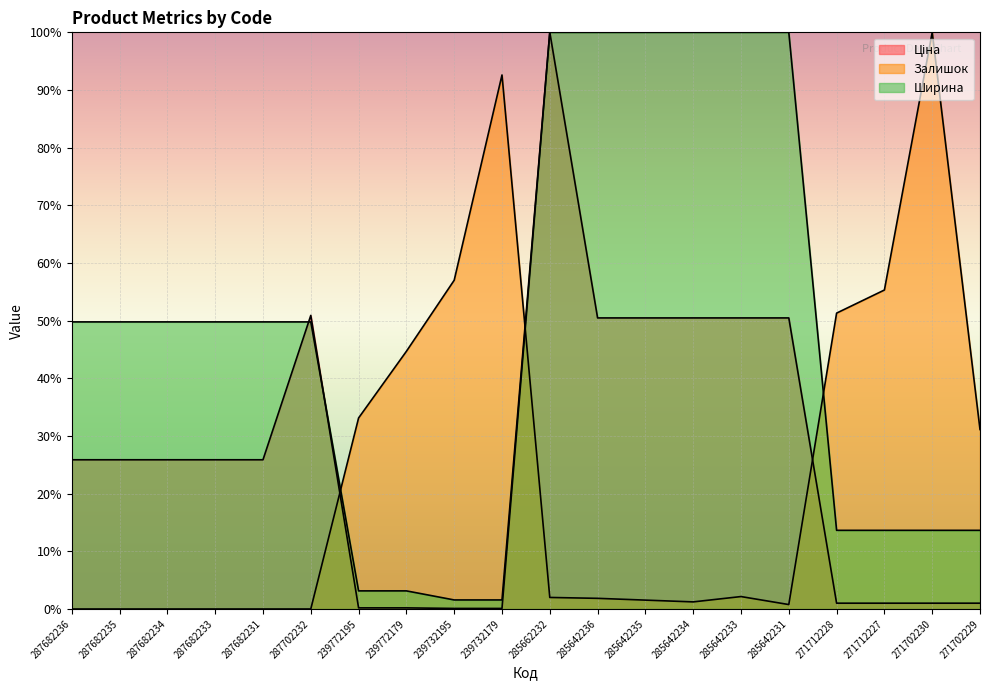

What is the spread (max minus min) of values at 271702230?

99.0